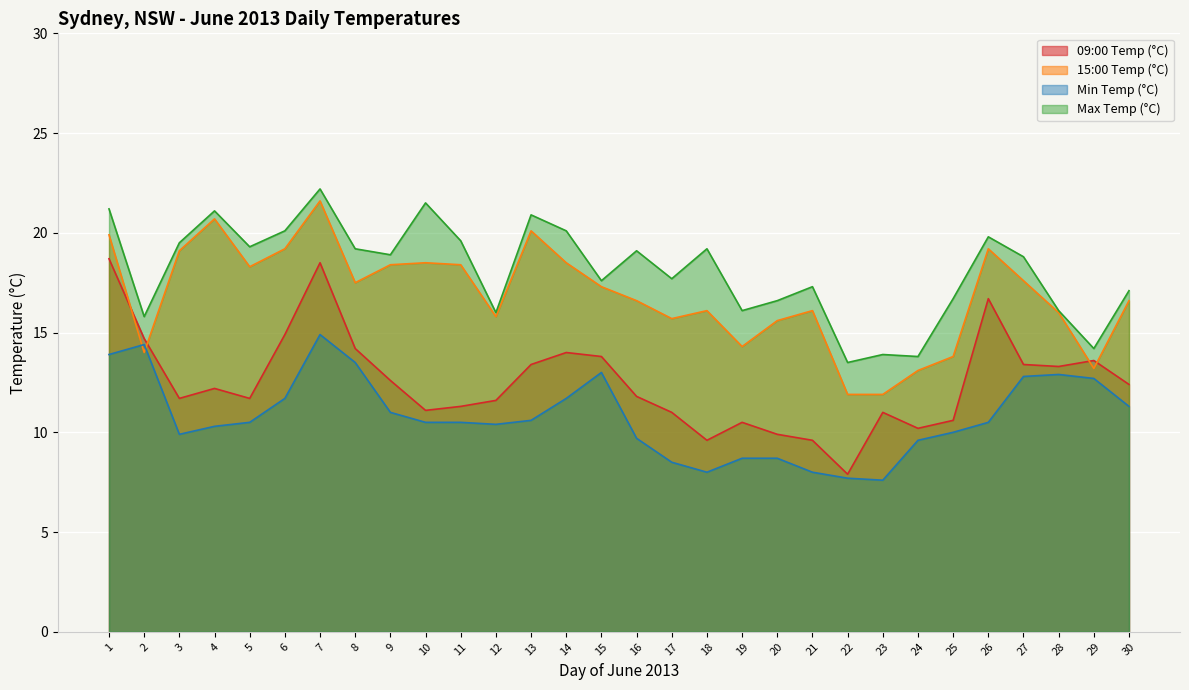

What are all the series names shown in the legend?

09:00 Temp (°C), 15:00 Temp (°C), Min Temp (°C), Max Temp (°C)